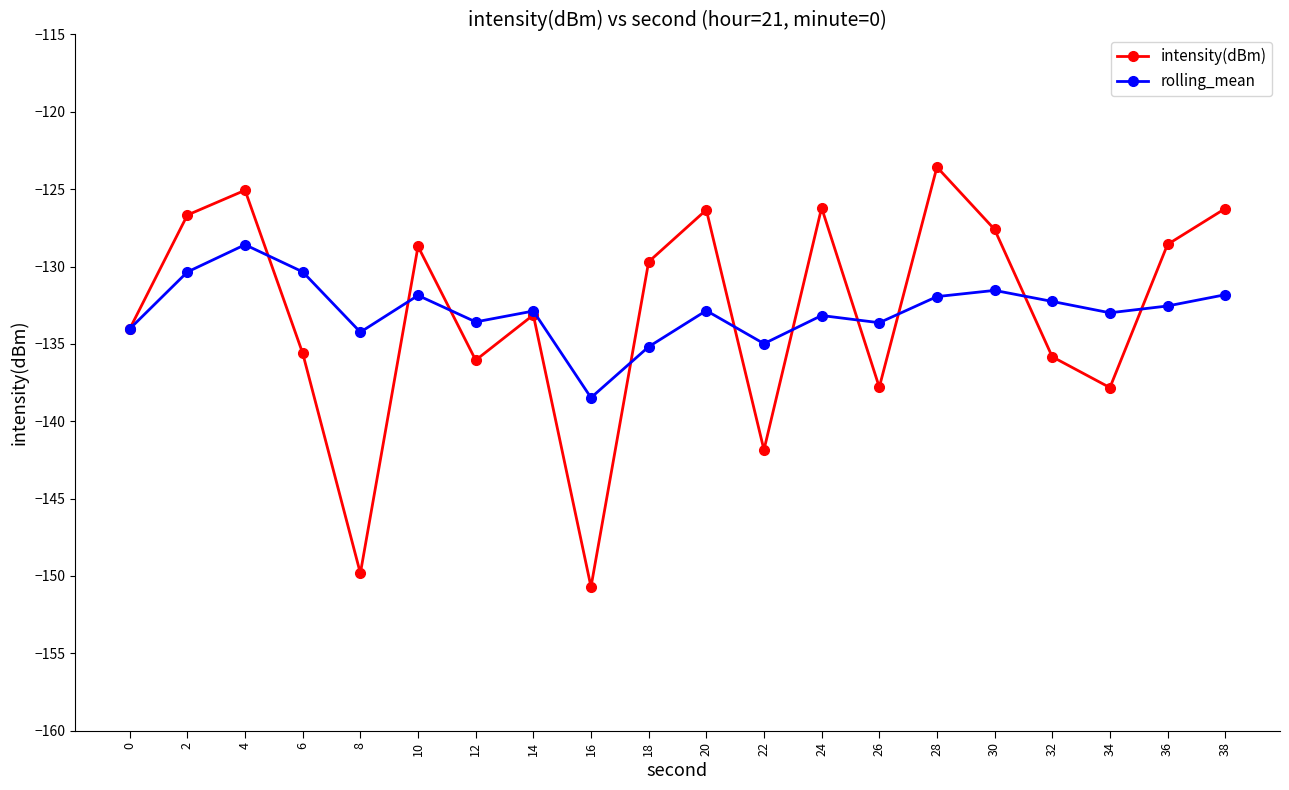

True or false: intensity(dBm) has a value of -126.3 at 20.

True